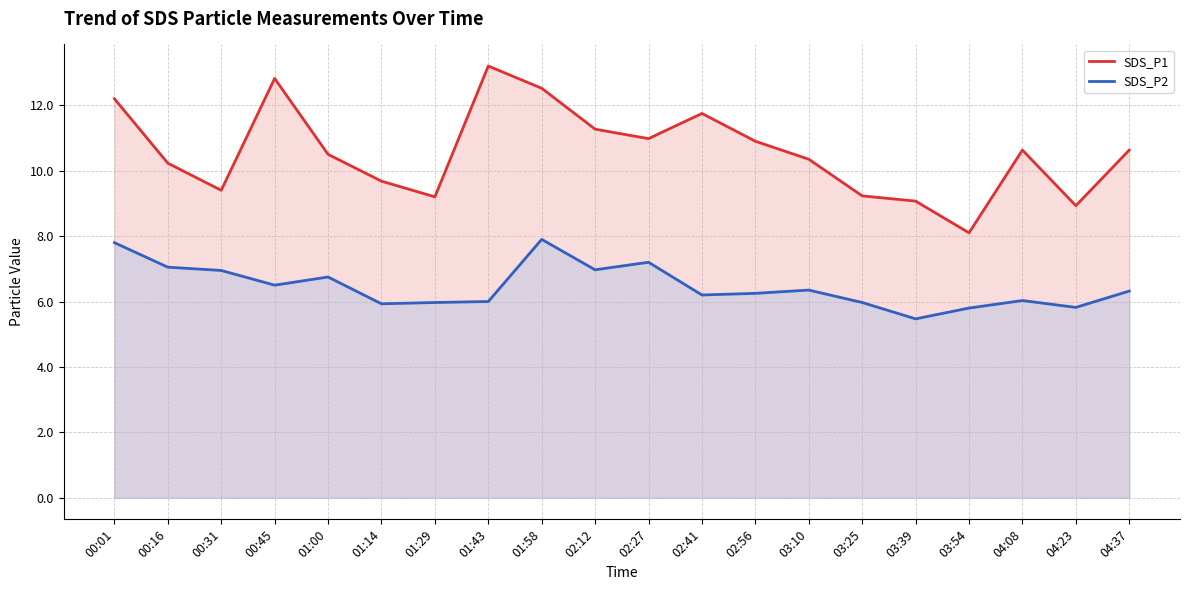

What position from the left is 03:54?

17